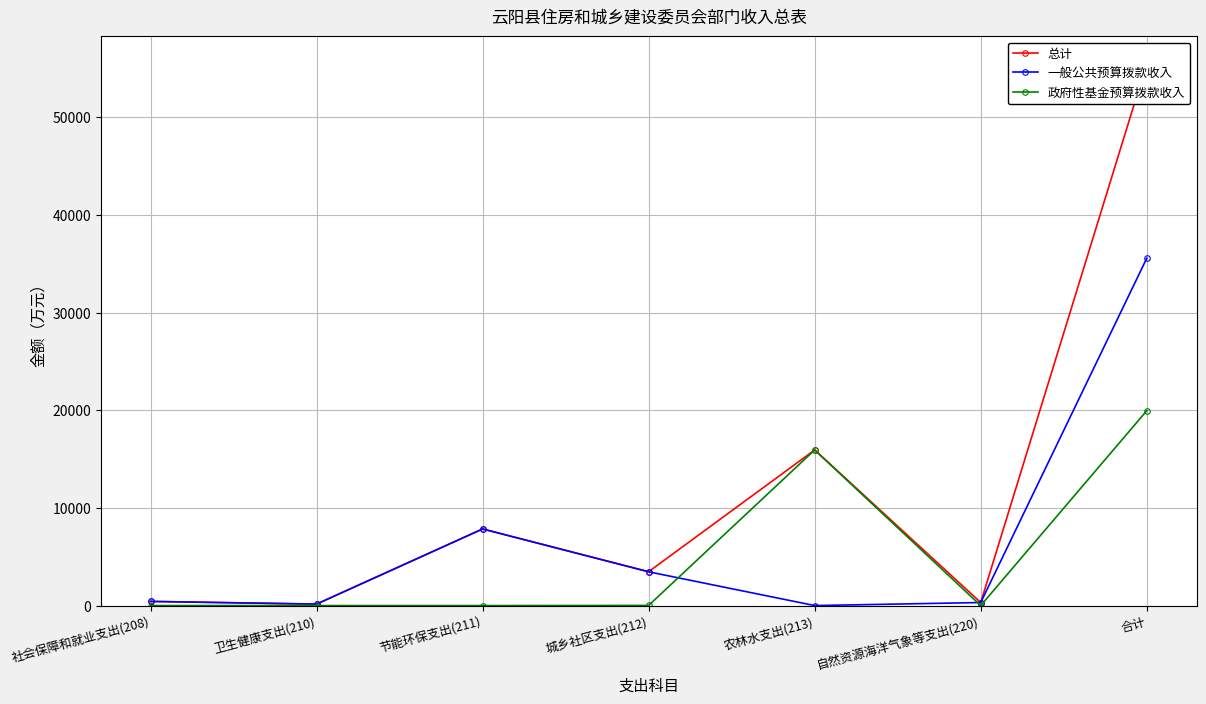

At which category does 政府性基金预算拨款收入 reach its first local peak?

农林水支出(213)